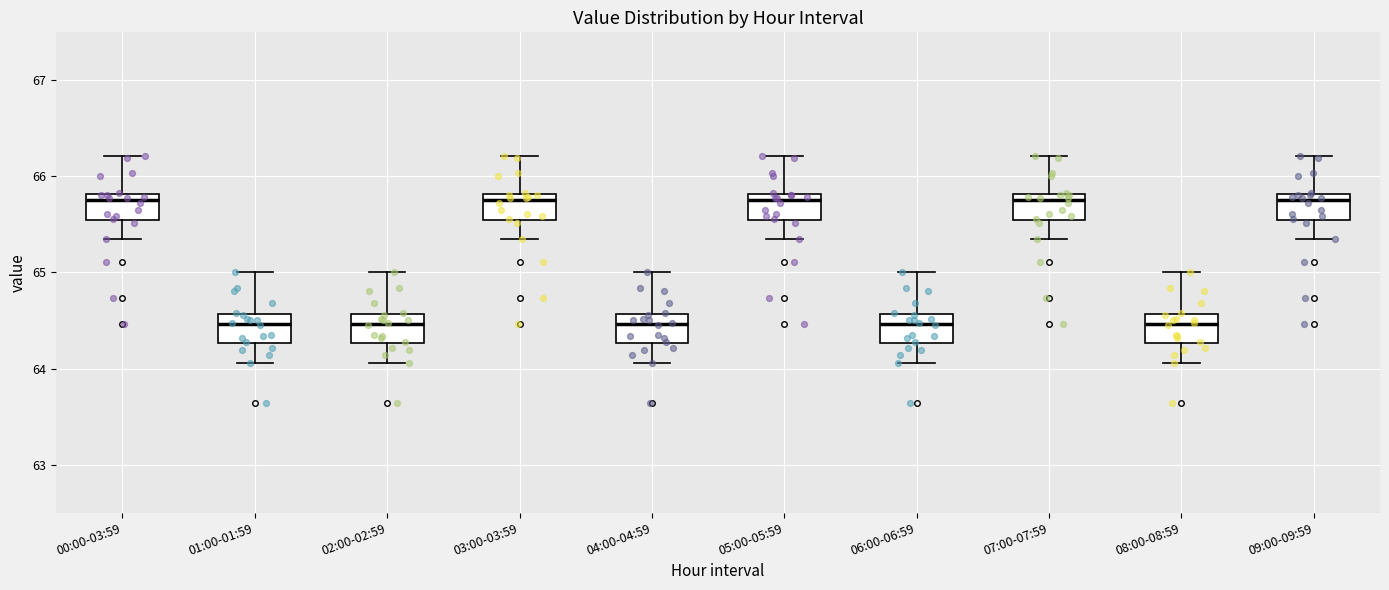

Reading left to right, read every box against the y-axis: the position of its median line, the range the box covers, and the ends of its whiskers. The values are not printed on the chart, so give them approximately, as read against the axis.

00:00-03:59: median 65.8 (just below the box's upper edge), box 65.6 to 65.8, whiskers 65.4 to 66.2
01:00-01:59: median 64.5, box 64.3 to 64.6, whiskers 64.1 to 65.0
02:00-02:59: median 64.5, box 64.3 to 64.6, whiskers 64.1 to 65.0
03:00-03:59: median 65.8 (just below the box's upper edge), box 65.6 to 65.8, whiskers 65.4 to 66.2
04:00-04:59: median 64.5, box 64.3 to 64.6, whiskers 64.1 to 65.0
05:00-05:59: median 65.8 (just below the box's upper edge), box 65.6 to 65.8, whiskers 65.4 to 66.2
06:00-06:59: median 64.5, box 64.3 to 64.6, whiskers 64.1 to 65.0
07:00-07:59: median 65.8 (just below the box's upper edge), box 65.6 to 65.8, whiskers 65.4 to 66.2
08:00-08:59: median 64.5, box 64.3 to 64.6, whiskers 64.1 to 65.0
09:00-09:59: median 65.8 (just below the box's upper edge), box 65.6 to 65.8, whiskers 65.4 to 66.2